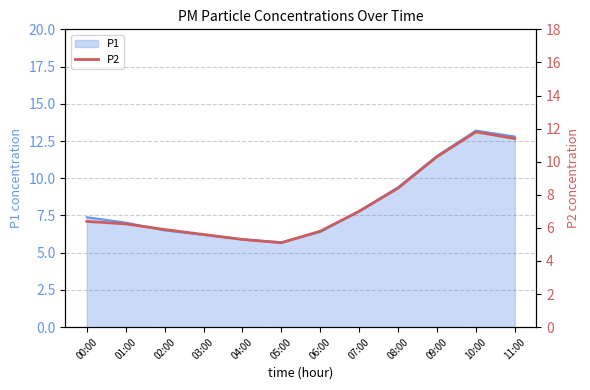

The P1 series shows 6.2 at 03:00. True or false?

True